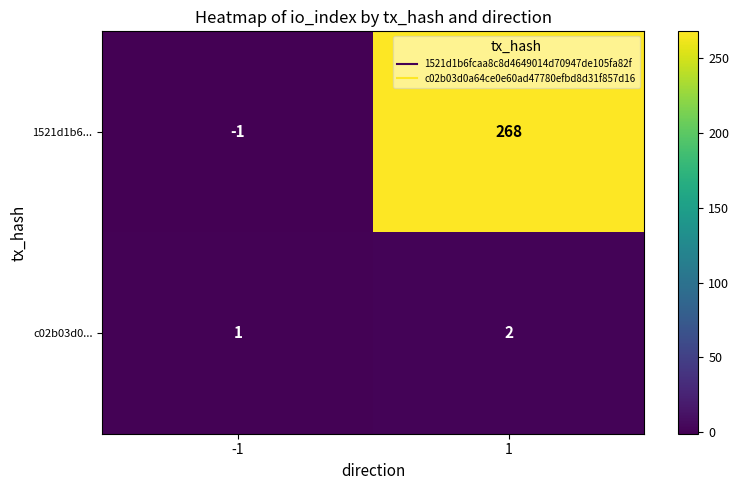

Which series has the largest total across all categories?

1521d1b6...